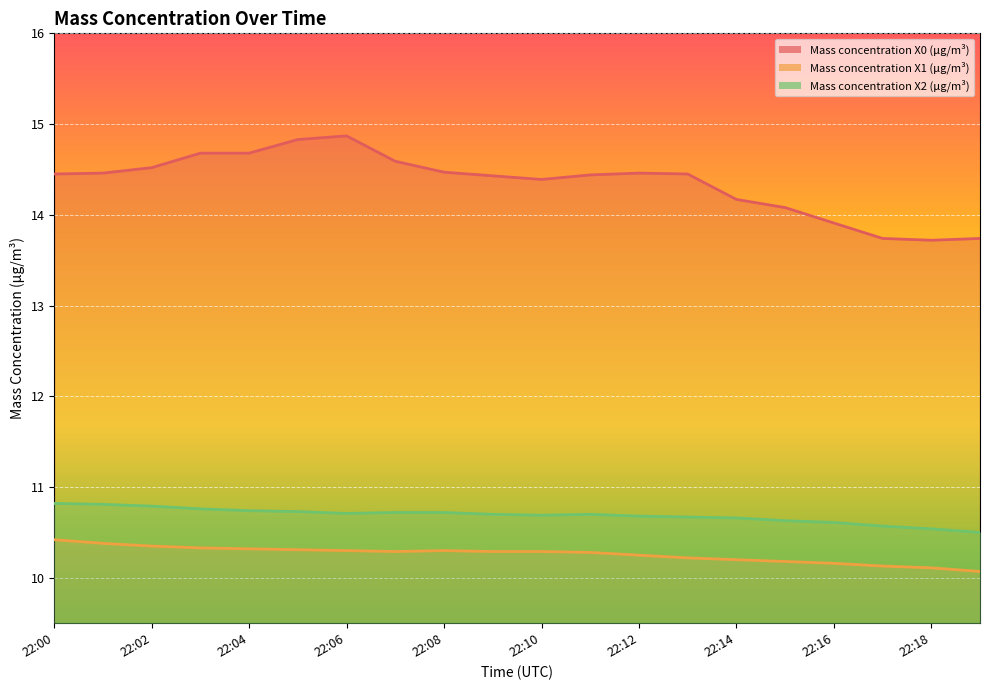

List the labels in order of Mass concentration X1 (μg/m³) value, smallest first.

22:19, 22:18, 22:17, 22:16, 22:15, 22:14, 22:13, 22:12, 22:11, 22:07, 22:09, 22:10, 22:06, 22:08, 22:05, 22:04, 22:03, 22:02, 22:01, 22:00